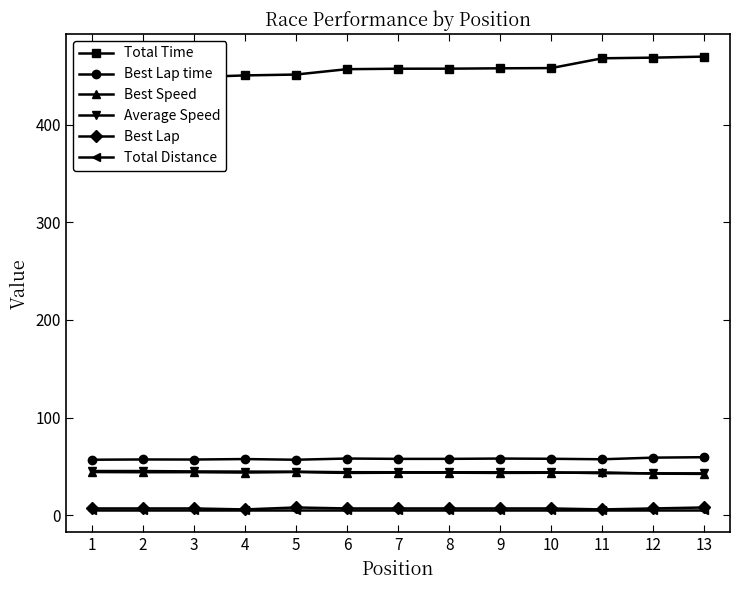

True or false: Average Speed has a value of 43.0 at 12.

True